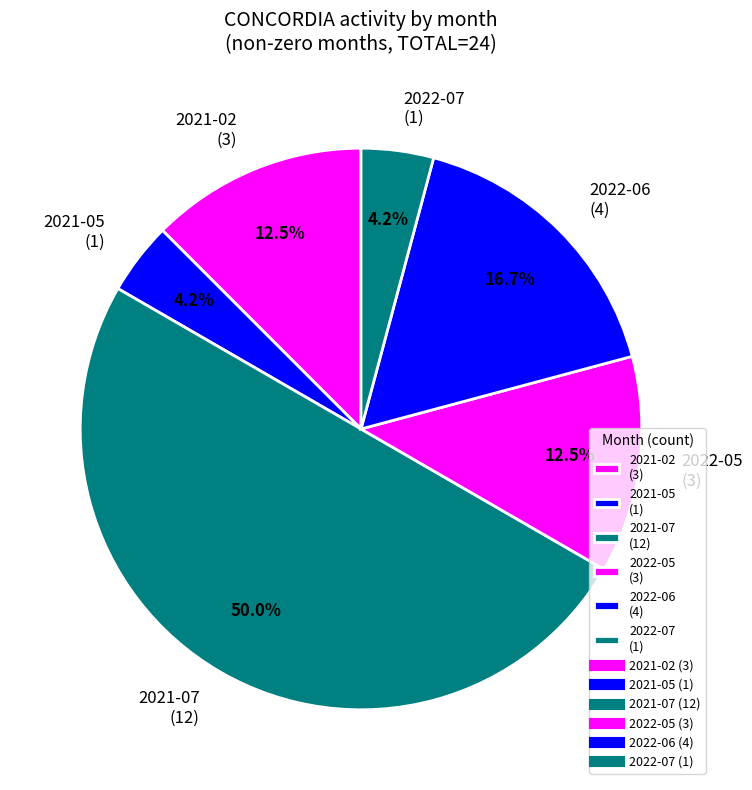

To the nearest percent, what is the difference between the largest and smallest slice percentages?

46%